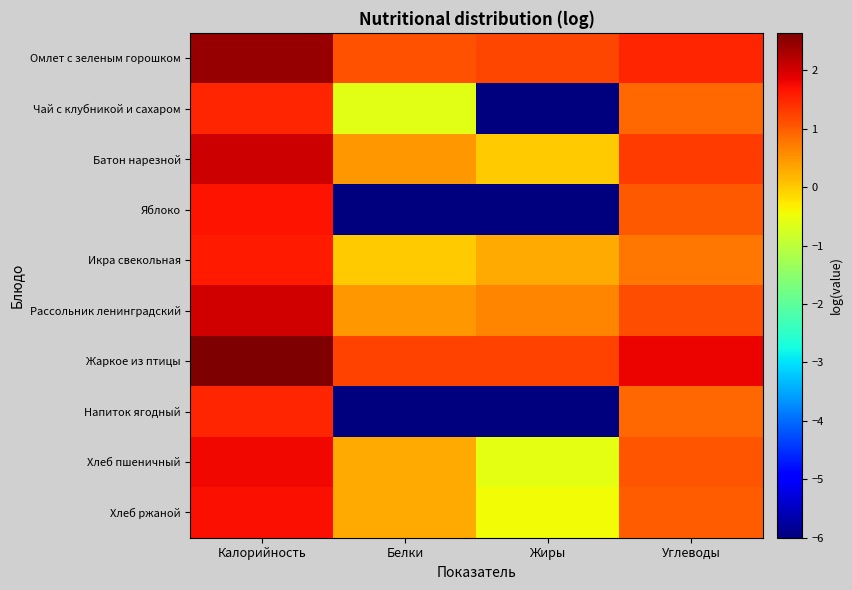

At which category is the sum across all series the highest?

Калорийность